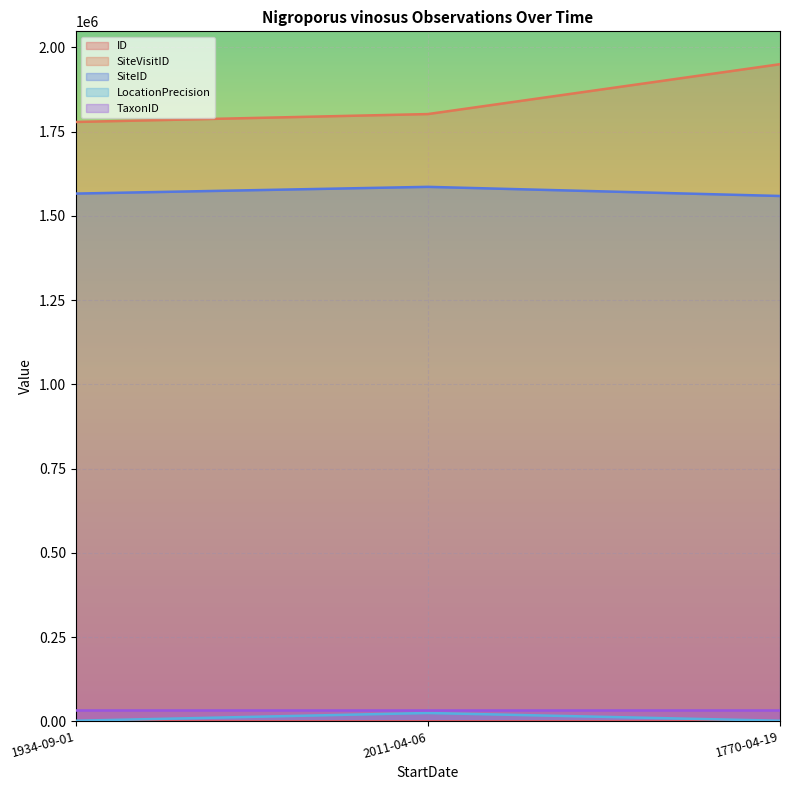

Where does the ID series first go above 1?

1770-04-19